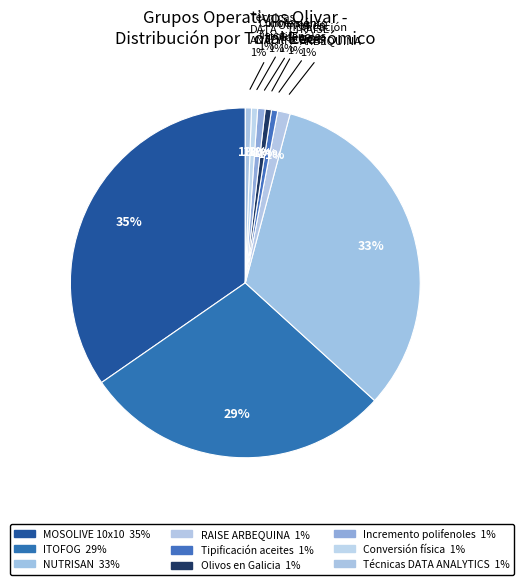

Do Tipificación aceites and ITOFOG together represent more than half of the pie?

No